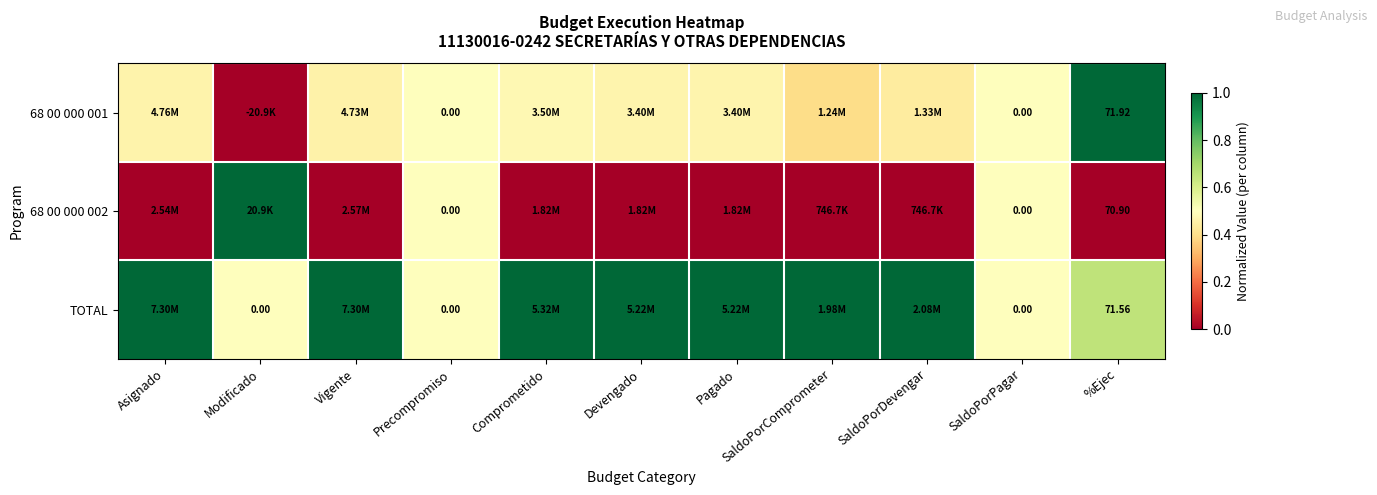

How many series are shown in this chart?

3